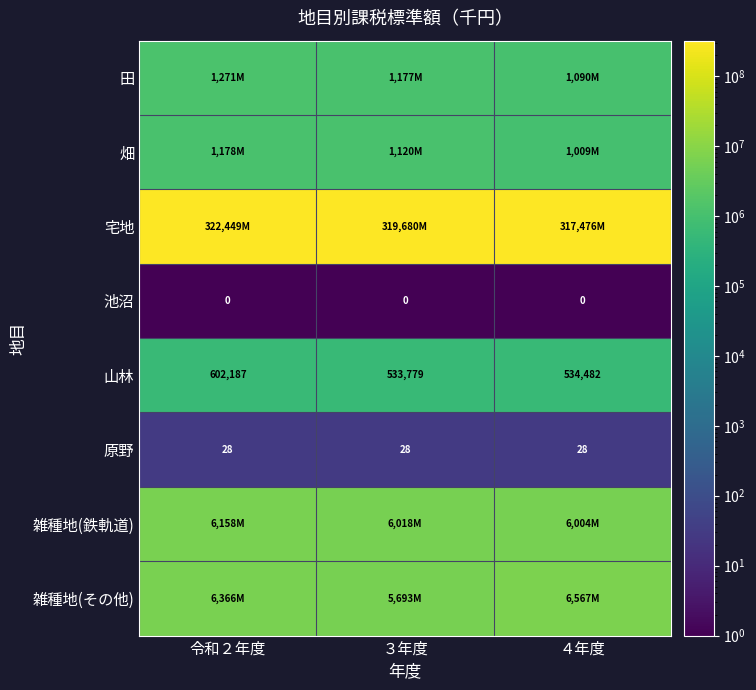

The value of 原野 at ４年度 is 38. True or false?

False